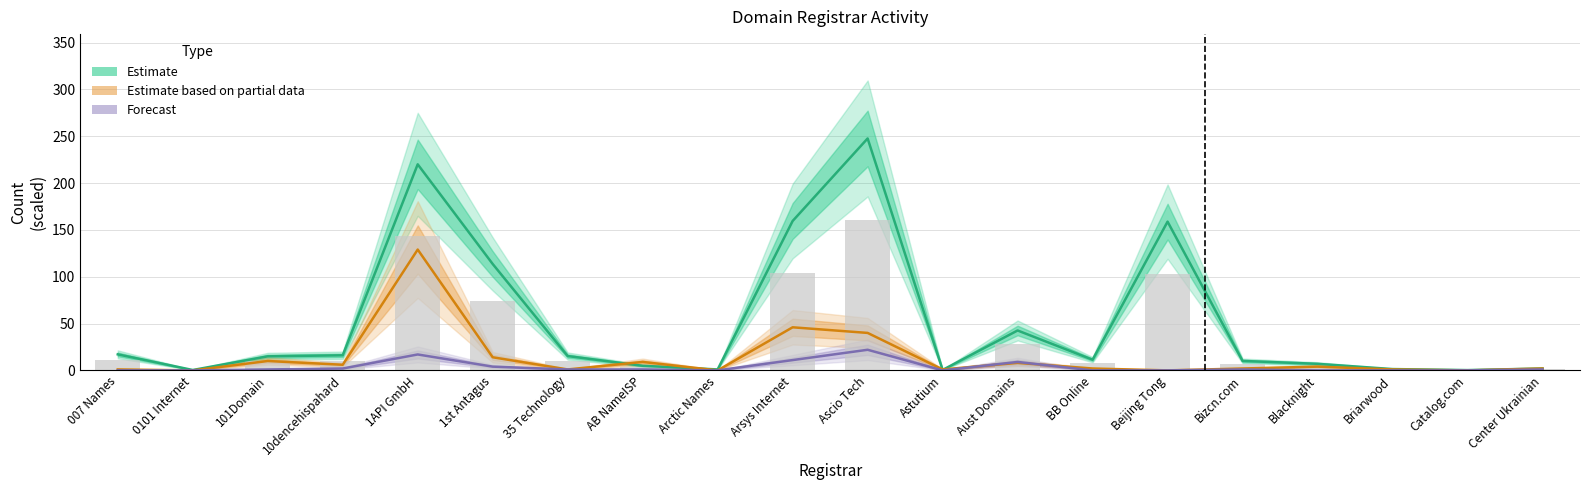

How many series are shown in this chart?

3